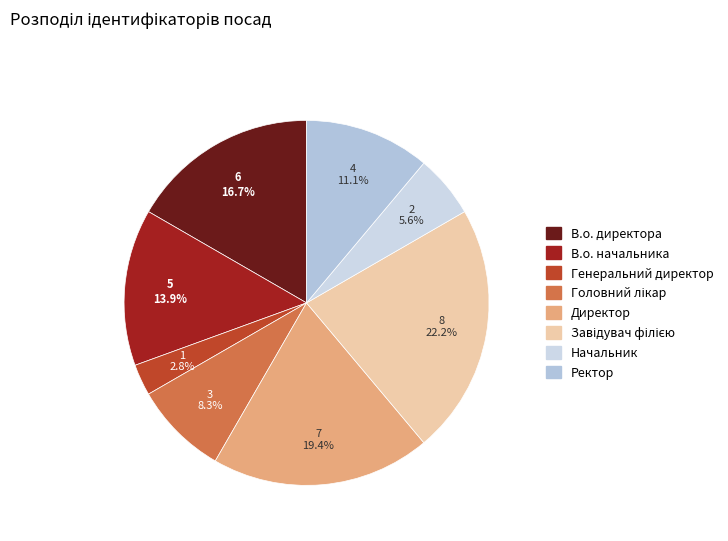

Which slice is the smallest?

Генеральний директор